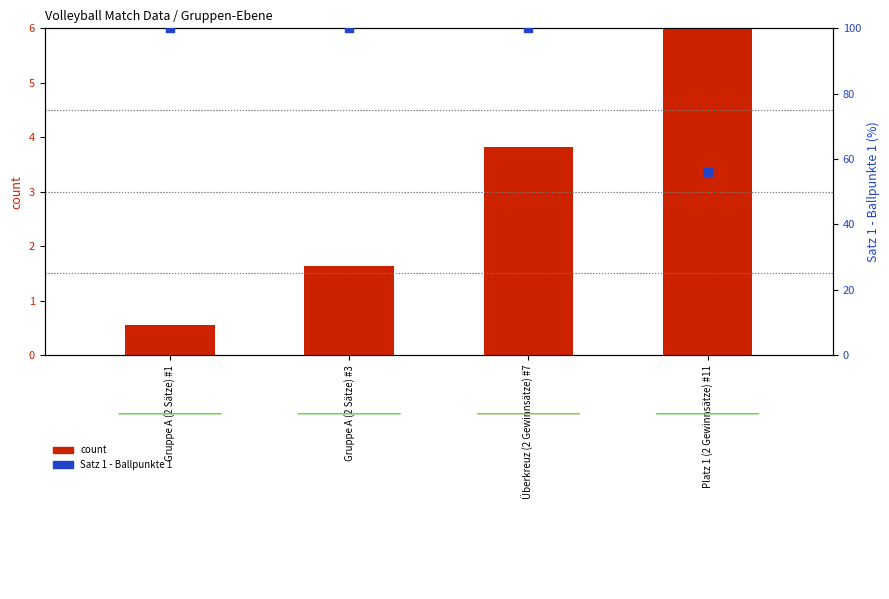

Which series has the largest total across all categories?

Satz 1 - Ballpunkte 1 (percentile)